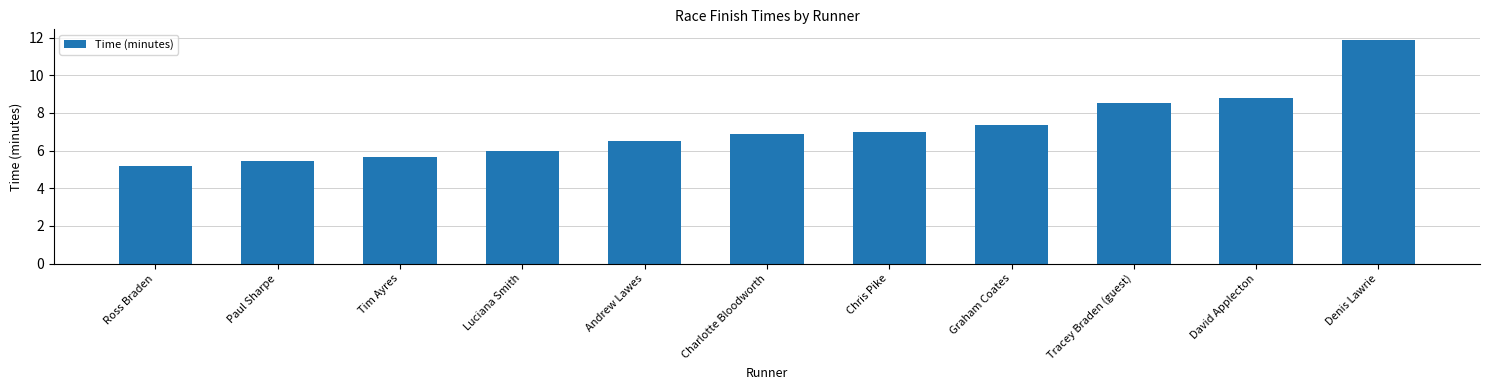

List the labels in order of value, smallest first.

Ross Braden, Paul Sharpe, Tim Ayres, Luciana Smith, Andrew Lawes, Charlotte Bloodworth, Chris Pike, Graham Coates, Tracey Braden (guest), David Applecton, Denis Lawrie